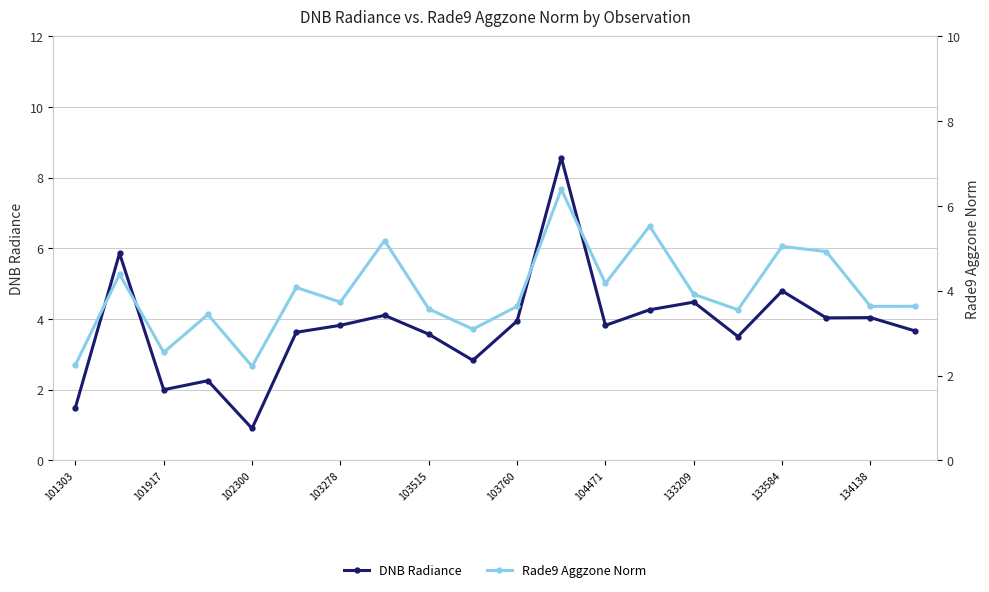

What value does the Rade9 Aggzone Norm series have at 13?

5.5